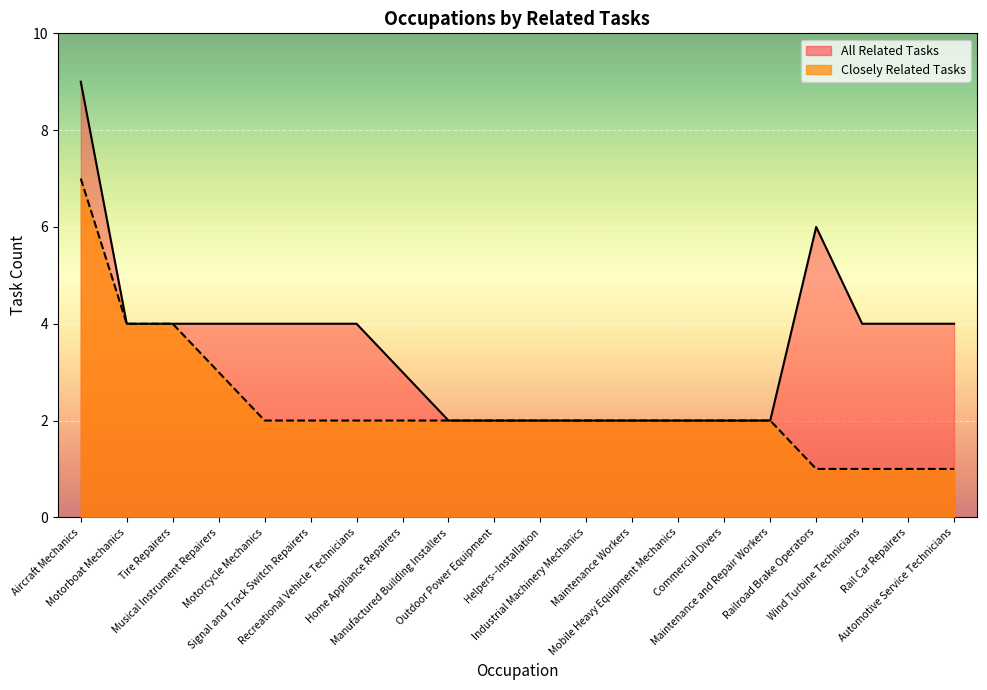

Which series has the largest range (max minus min)?

All Related Tasks